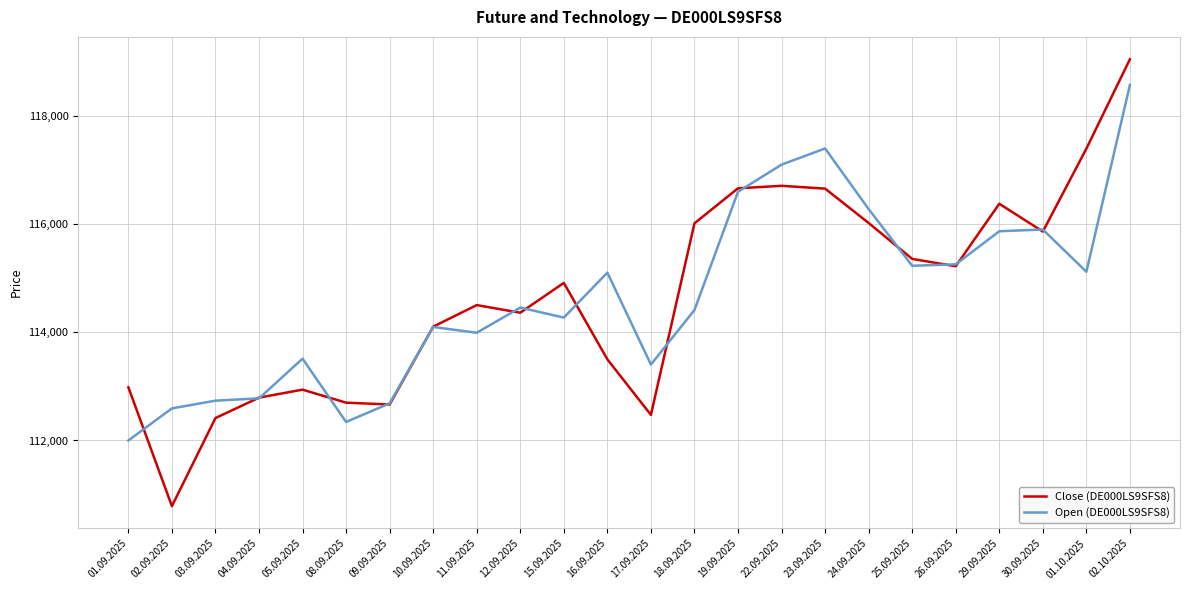

The Open (DE000LS9SFS8) series shows 115107 at 16.09.2025. True or false?

True